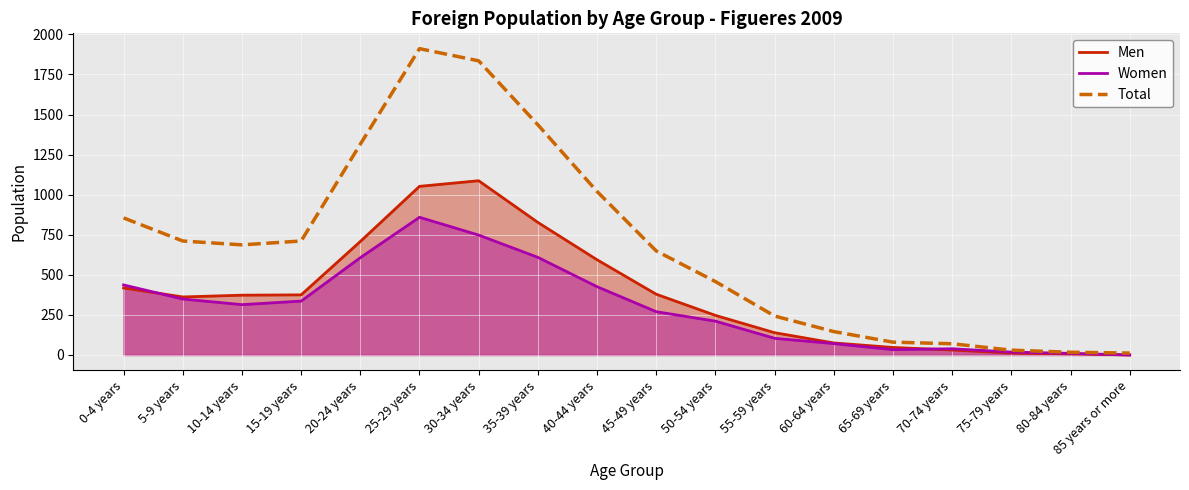

Where does the Women series first go above 314?

0-4 years